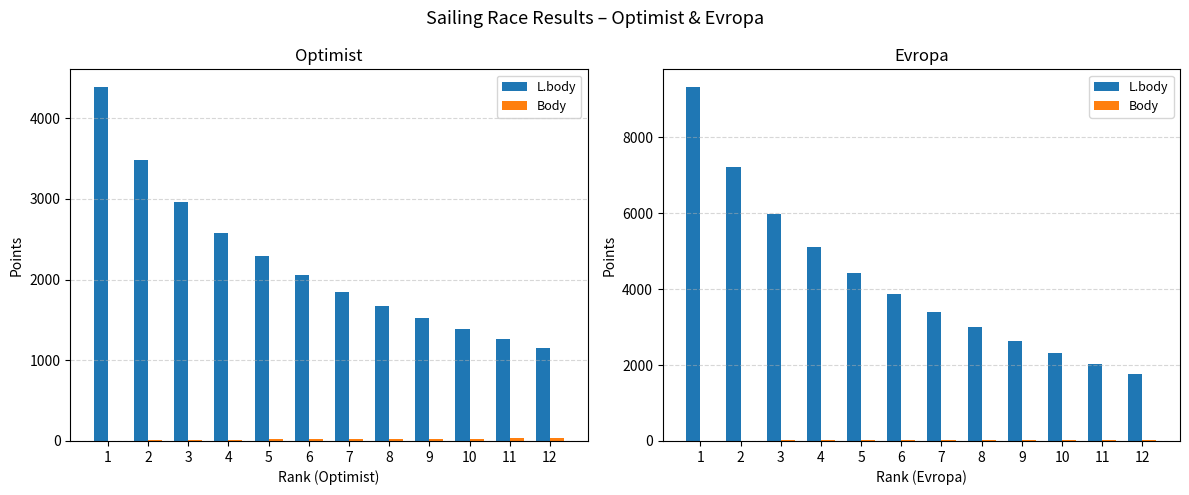

The value of L.body at 5 is 4427. True or false?

True